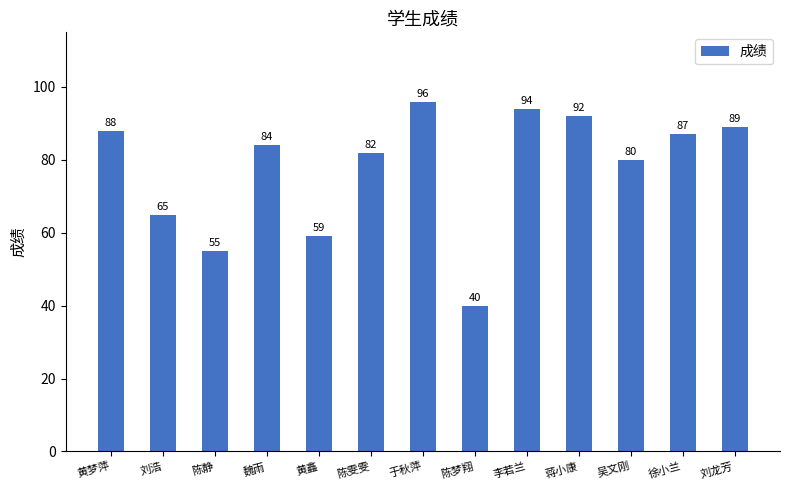

Reading right to left, list all the values displayed in this chart.

89	87	80	92	94	40	96	82	59	84	55	65	88